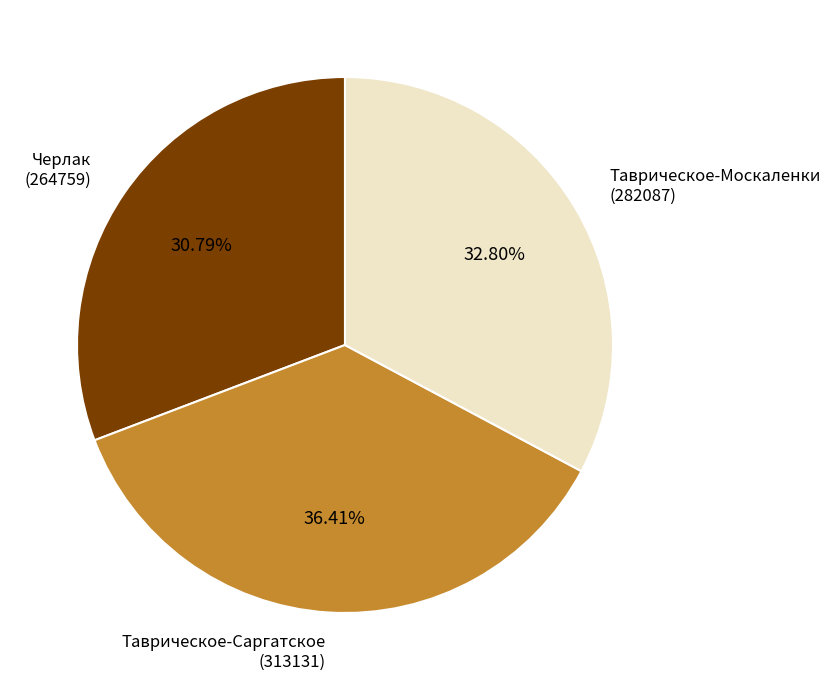

Is there any slice that represents more than half of the pie?

No